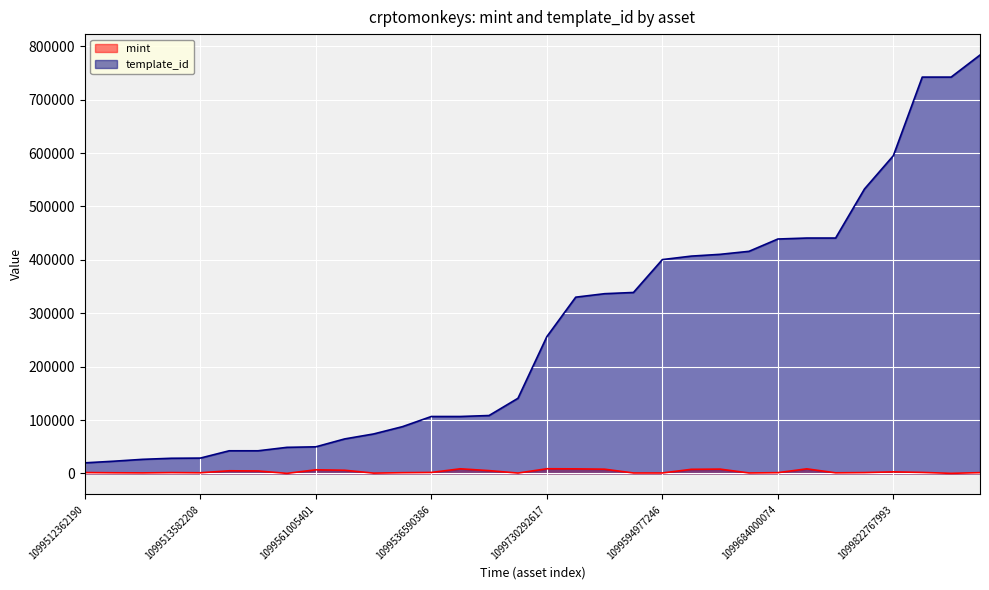

True or false: mint and template_id intersect in this chart.

False